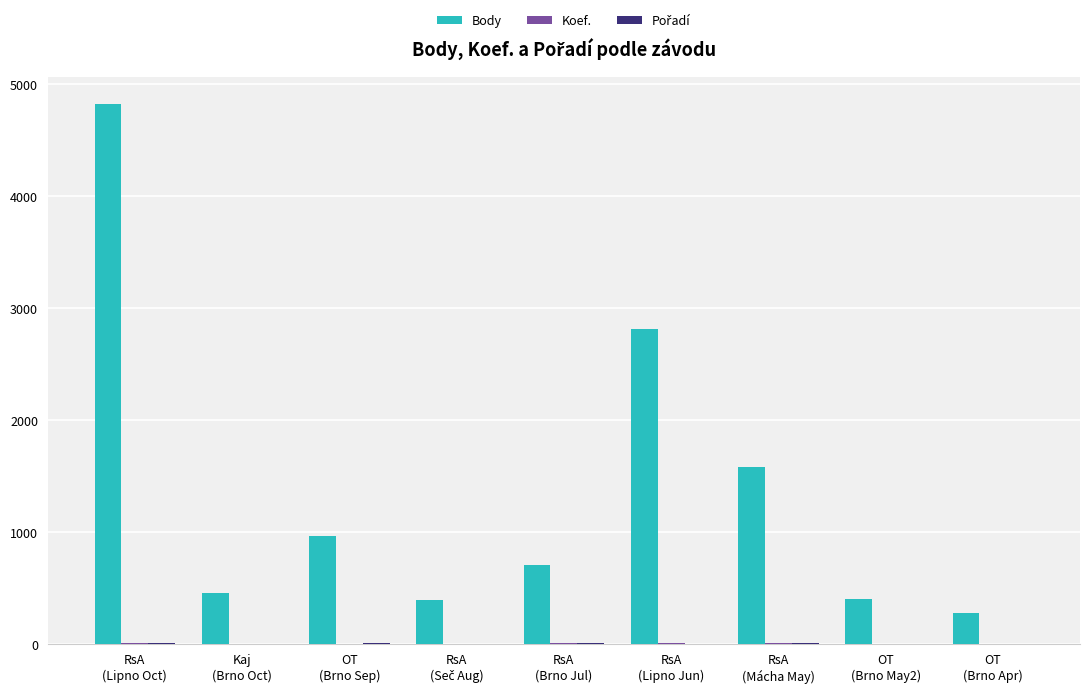

How many groups of bars are there?

9